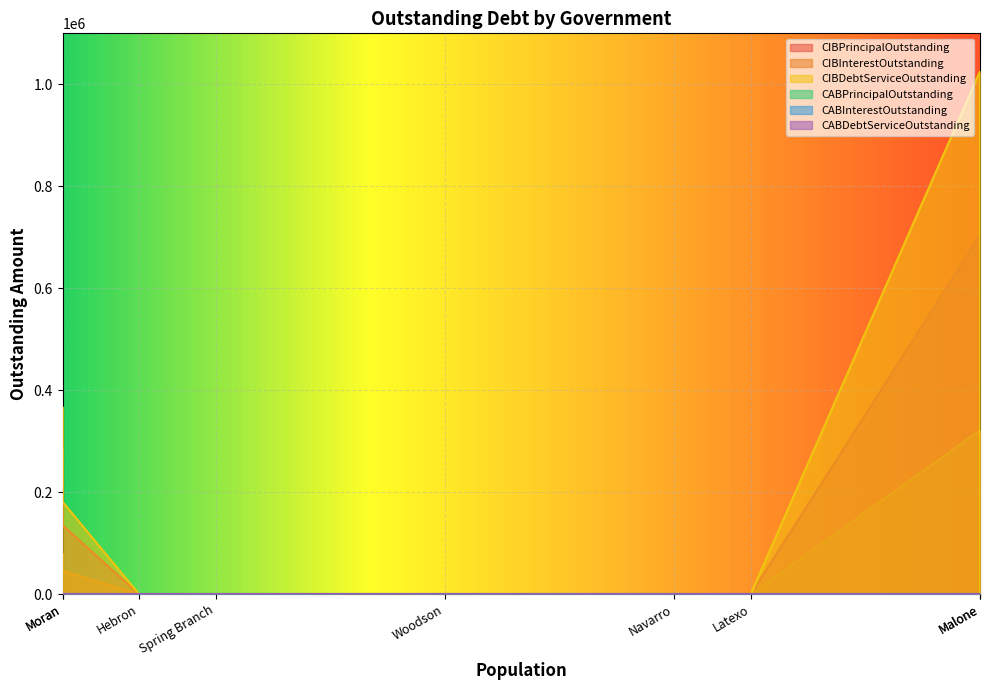

Rank the series at Moran from lowest to highest value.

CABPrincipalOutstanding, CABInterestOutstanding, CABDebtServiceOutstanding, CIBInterestOutstanding, CIBPrincipalOutstanding, CIBDebtServiceOutstanding